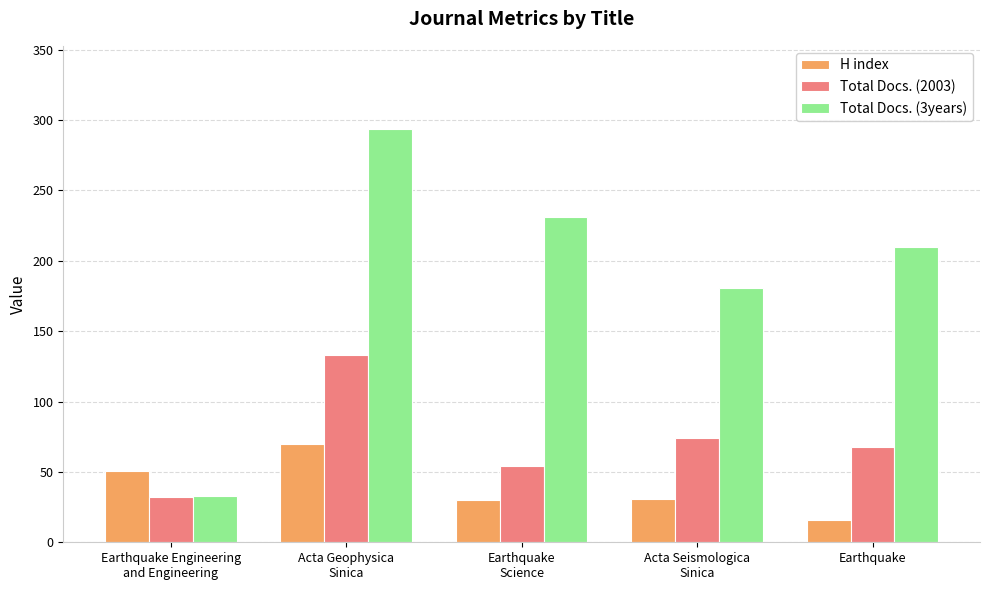

Is the value of H index at Earthquake greater than the value of Total Docs. (2003) at Earthquake
Science?

No